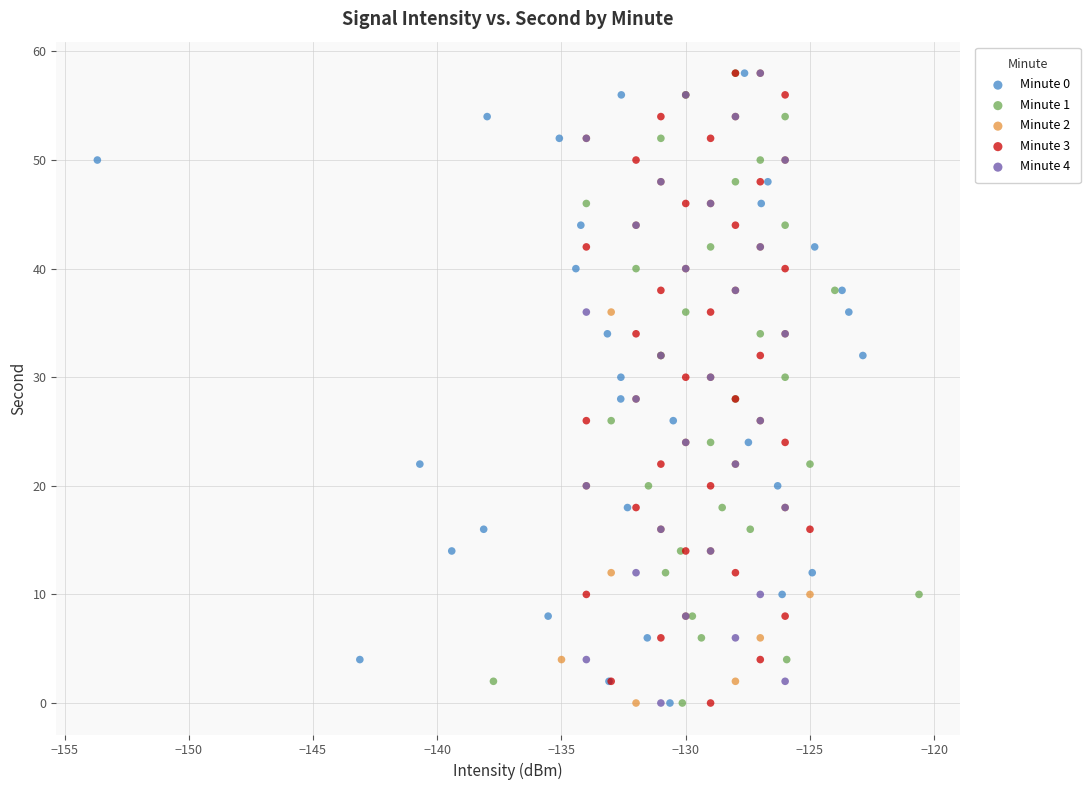

What are all the series names shown in the legend?

Minute 0, Minute 1, Minute 2, Minute 3, Minute 4